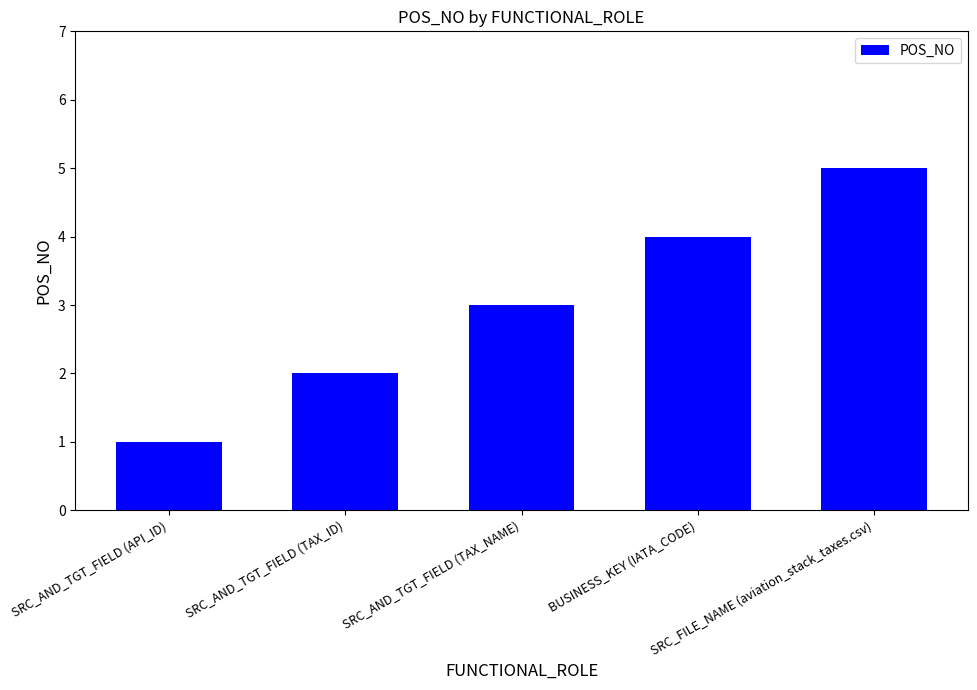

What is the label of the 1st bar from the left?

SRC_AND_TGT_FIELD (API_ID)